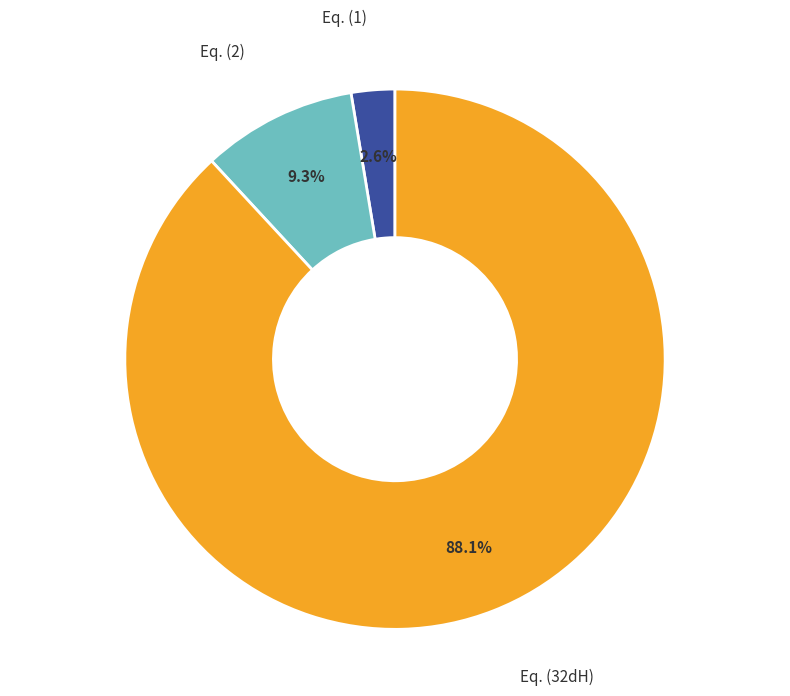

Does any single category account for the majority?

Yes